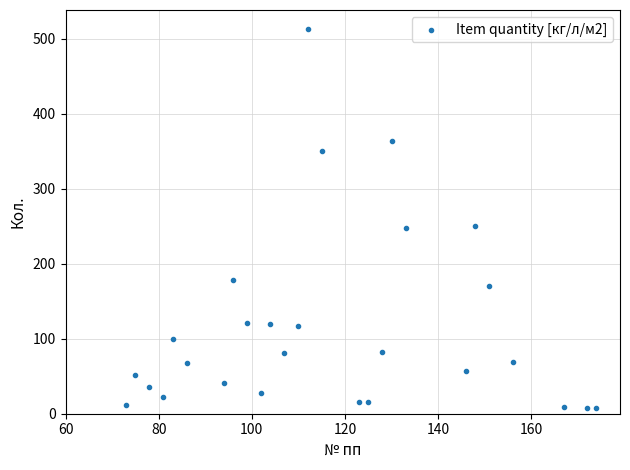

What is the range of Y values (max minus min)?

505.3